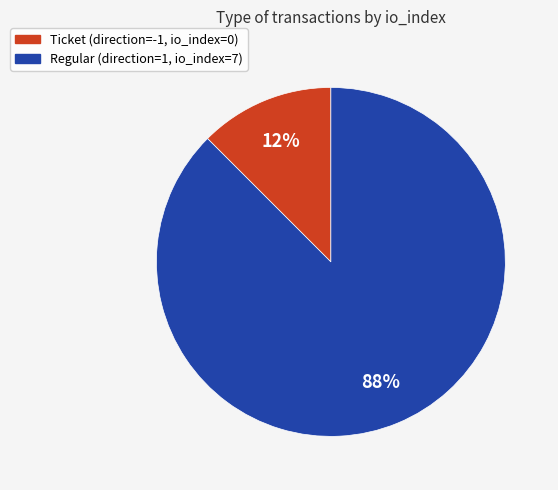

To the nearest percent, what is the average slice percentage?

50%